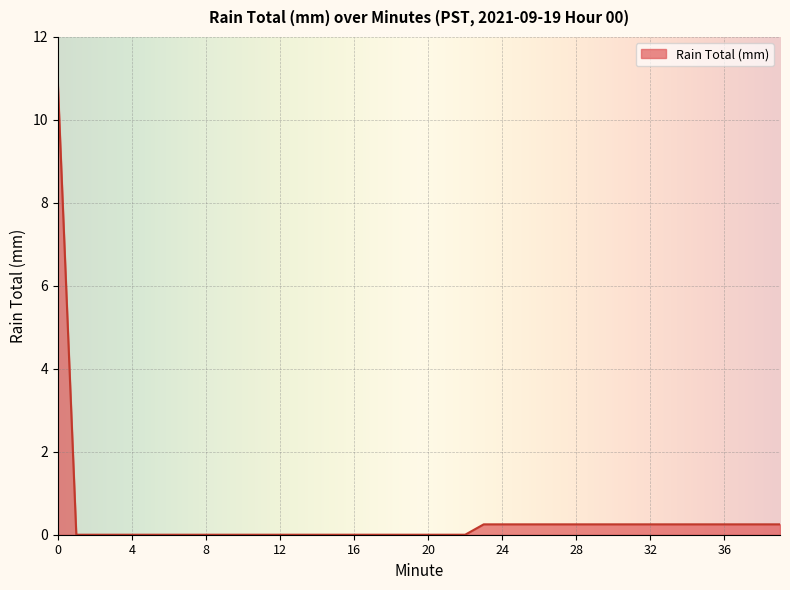

Is this an area chart (filled region under the line)?

Yes